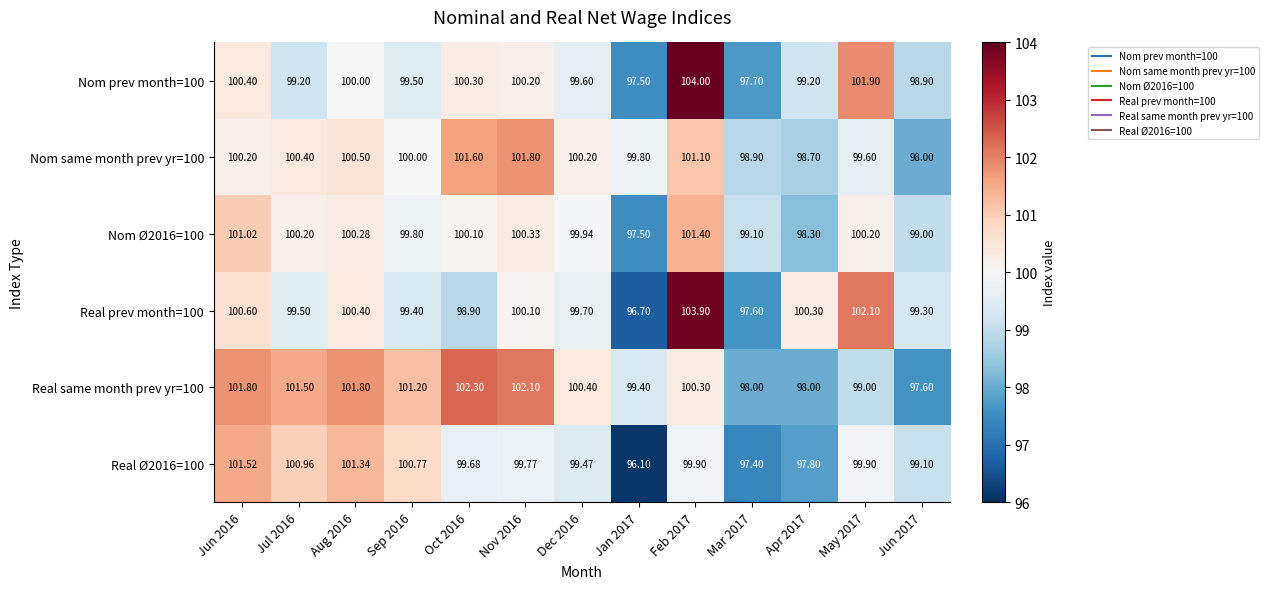

Is the value of Nom Ø2016=100 at Apr 2017 greater than the value of Real same month prev yr=100 at Aug 2016?

No